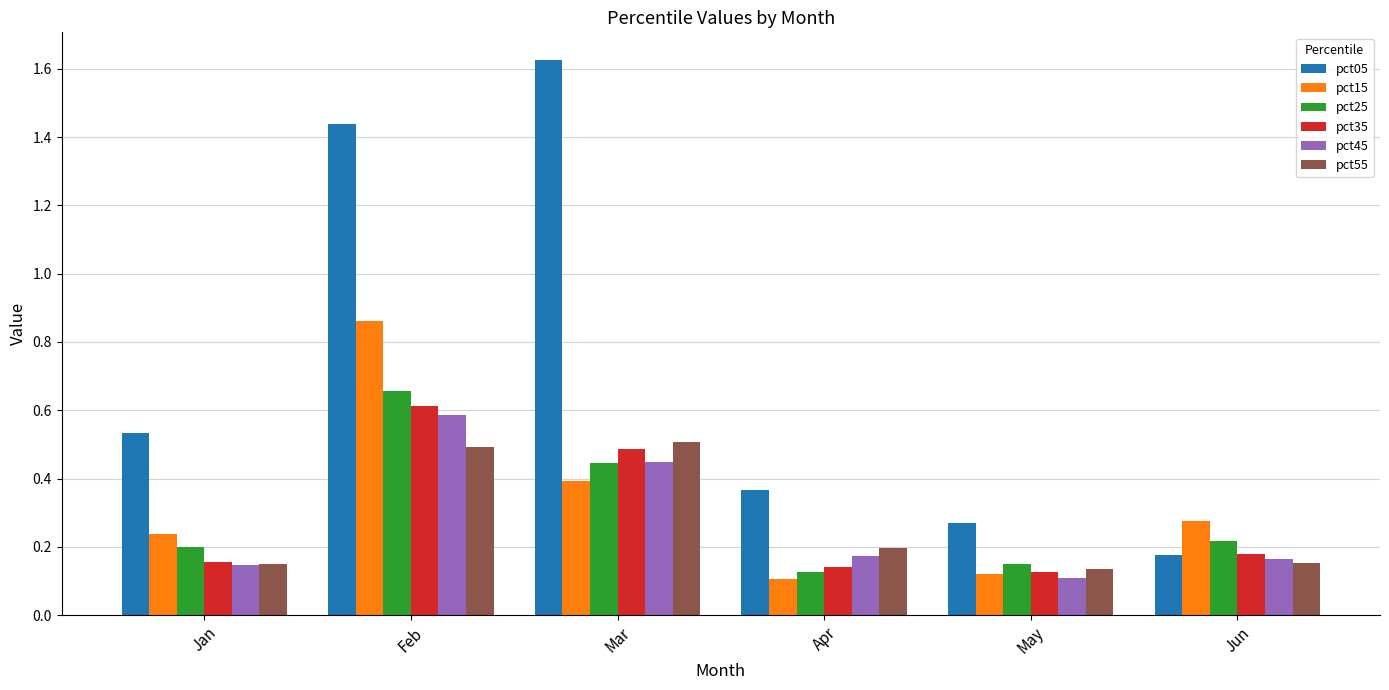

Which series has the largest total across all categories?

pct05